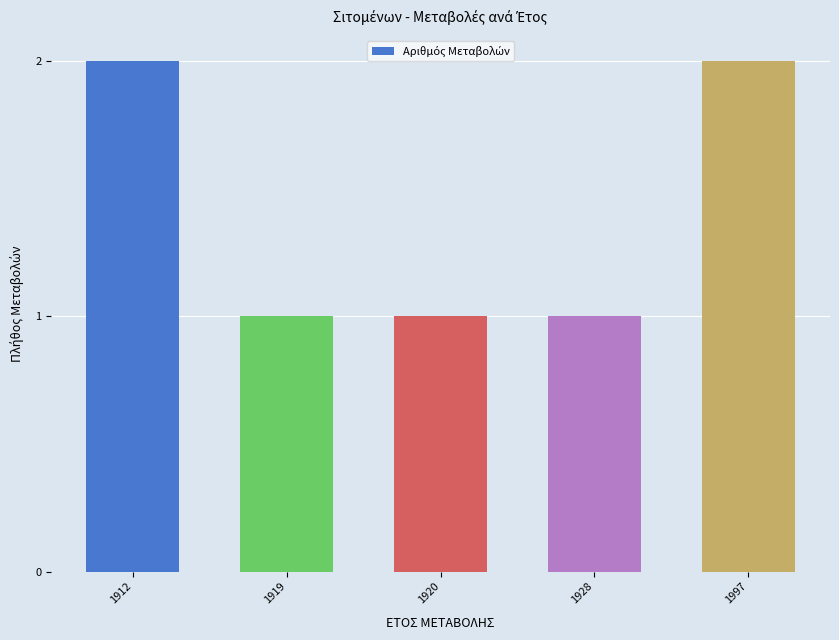

The chart shows a value of 0 at 1920. True or false?

False